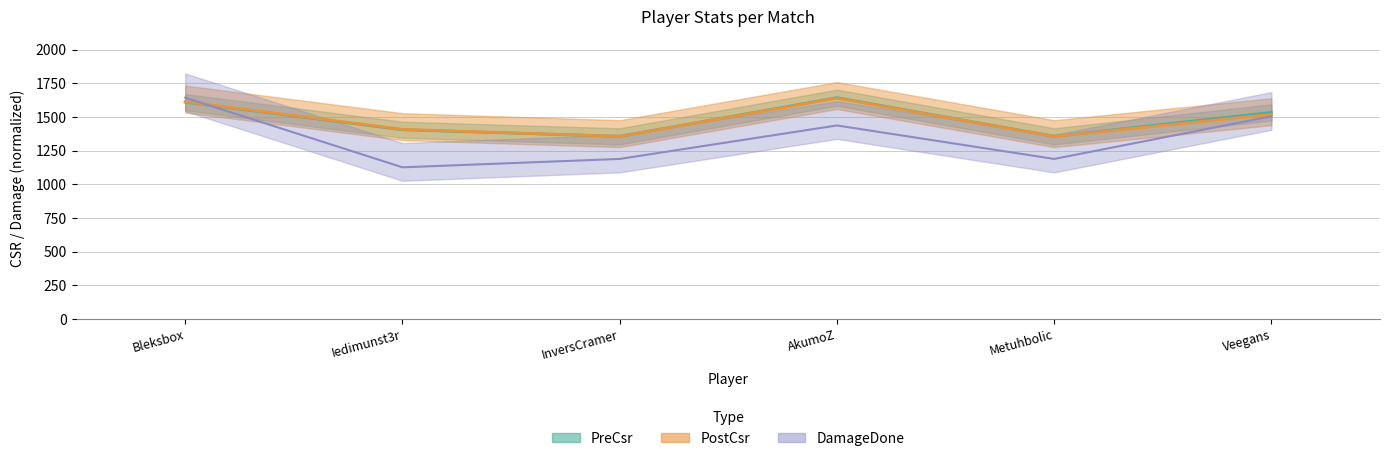

Where is the first local maximum for DamageDone?

AkumoZ